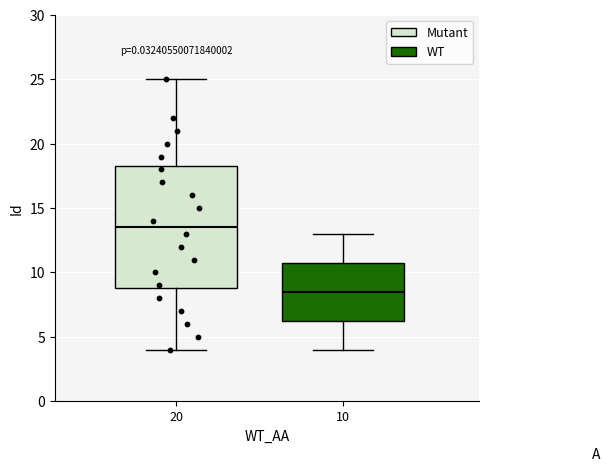

Reading left to right, transcribe this box plot: for each box, give where its median line is, the range the box spans, and where its two whiskers end, as read against the y-axis. The values are not printed on the chart, so give them approximately, as read against the axis.

20: median 13.5, box 9.0 to 18.5, whiskers 4.0 to 25.0
10: median 8.5, box 6.5 to 11.0, whiskers 4.0 to 13.0